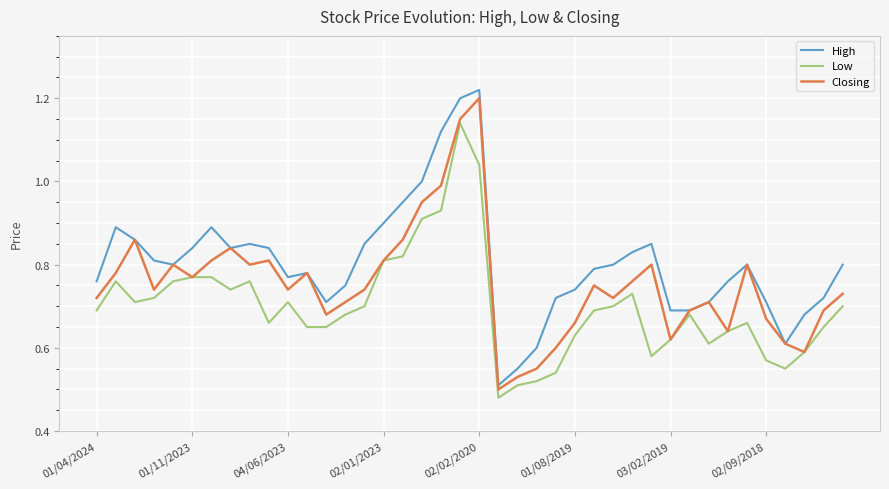

Which series has the largest total across all categories?

High